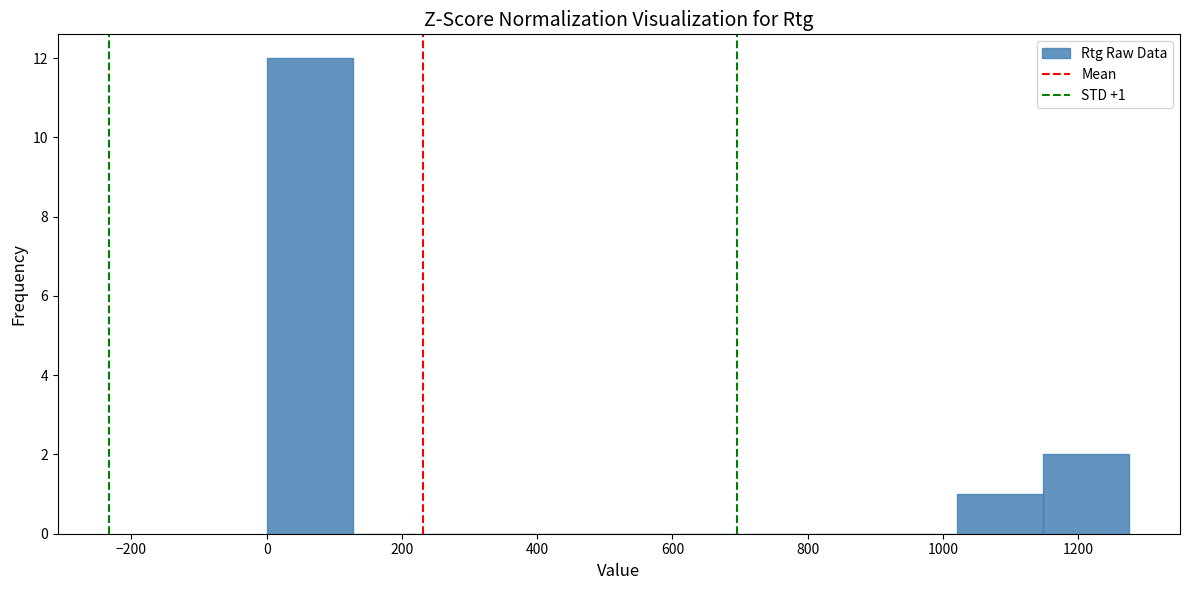

Which range on the x-axis has the tallest bar?

0 to 120